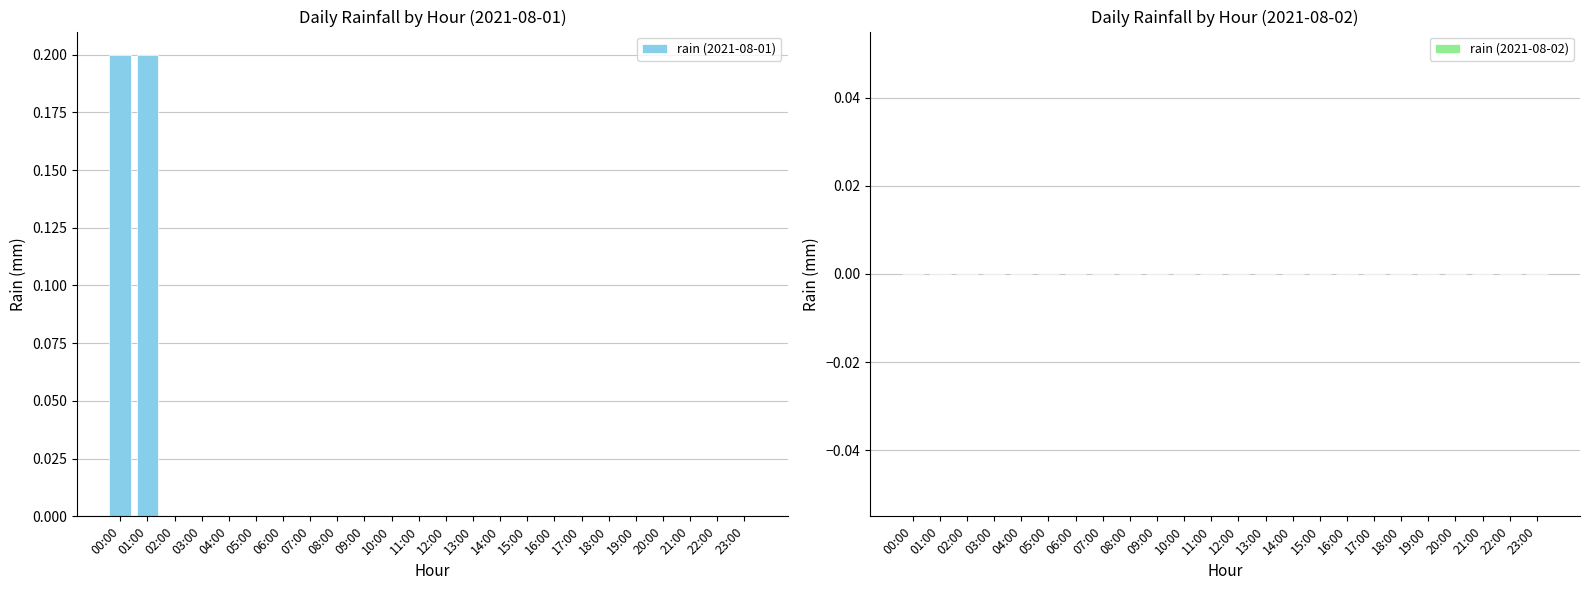

What is the sum of all values?

0.4